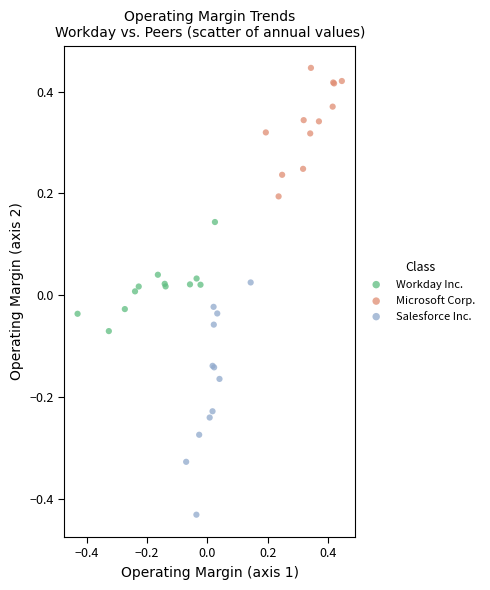

Which series contains the highest Y value?

Microsoft Corp.